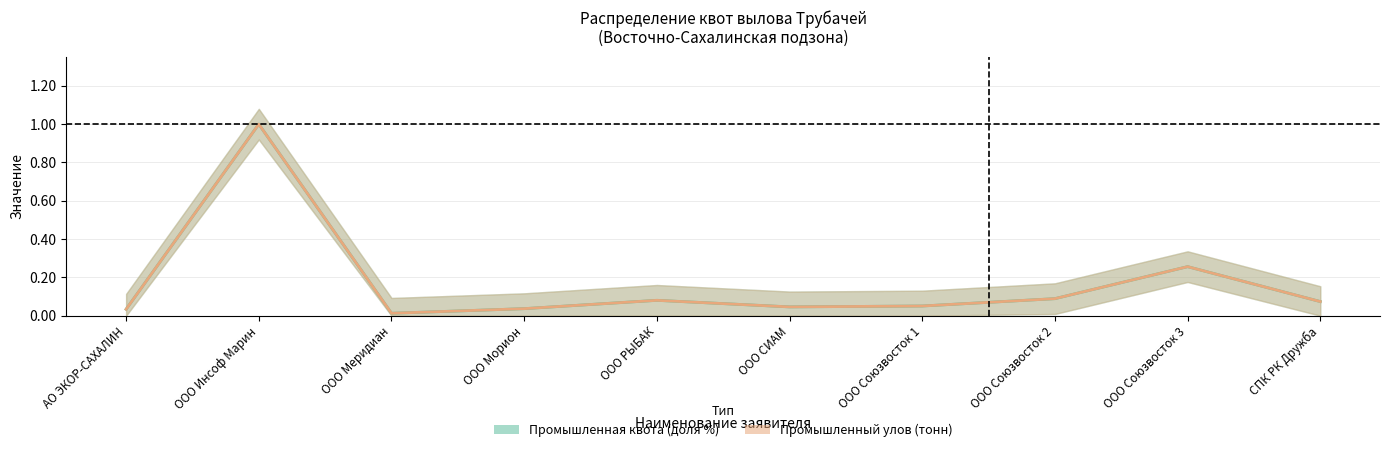

Which series has the largest total across all categories?

Промышленная квота (доля %)